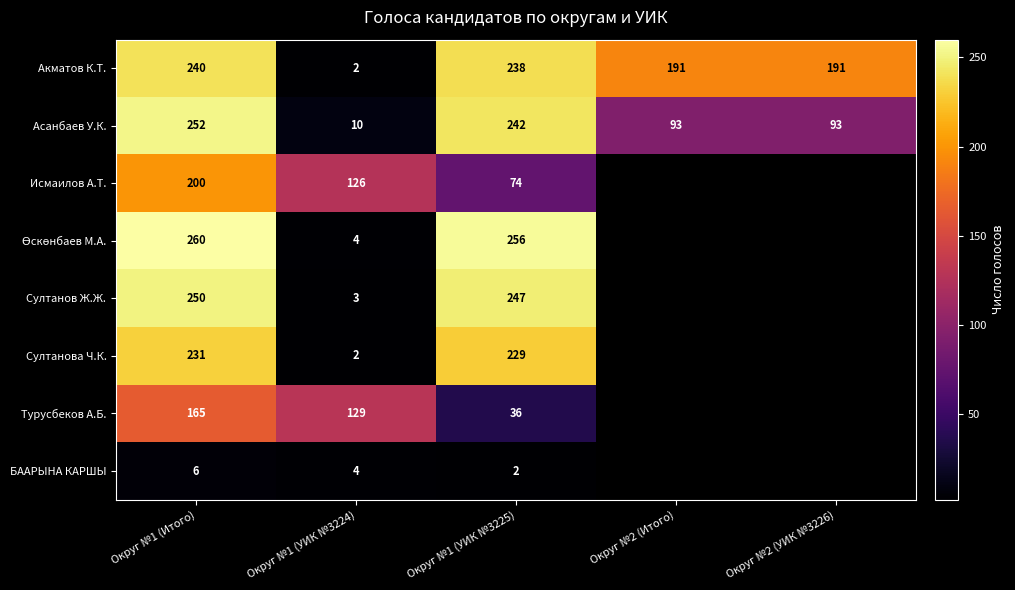

What is the total value across all series at Округ №1 (УИК №3224)?

280